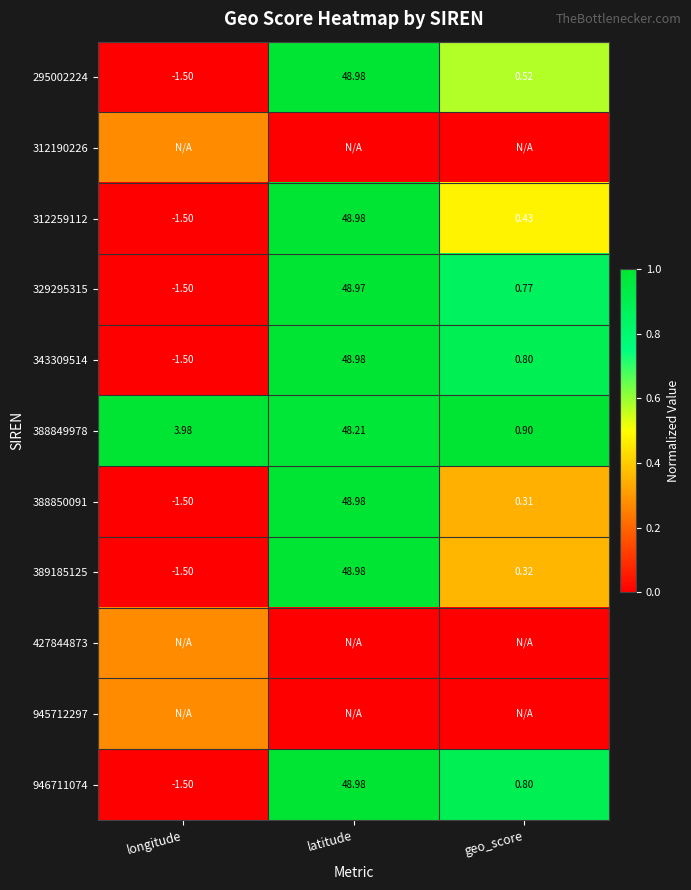

At which label does 295002224 reach its minimum?

longitude